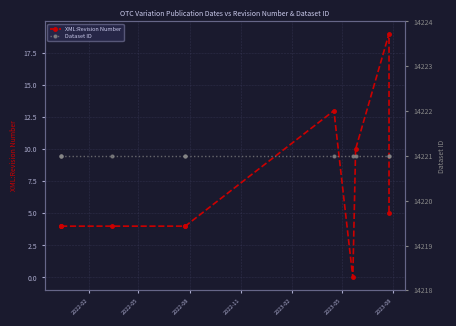

How many lines are shown in the chart?

2